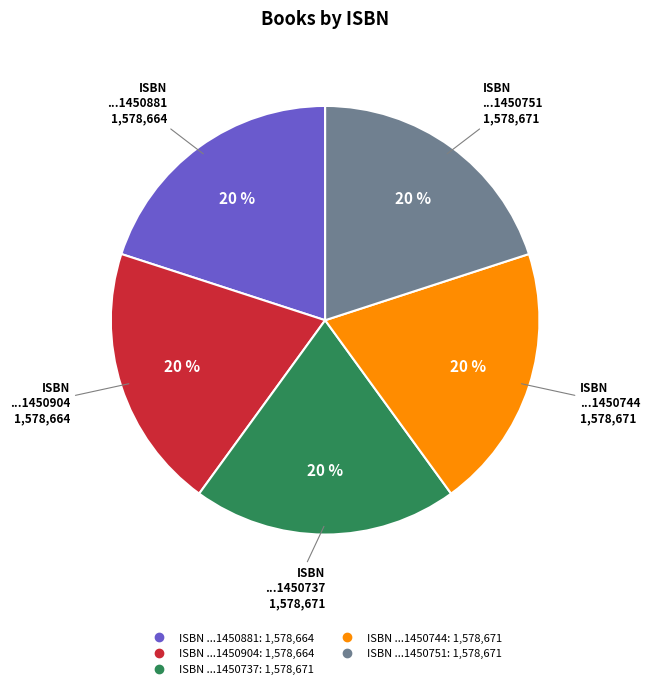

Does any single category account for the majority?

No